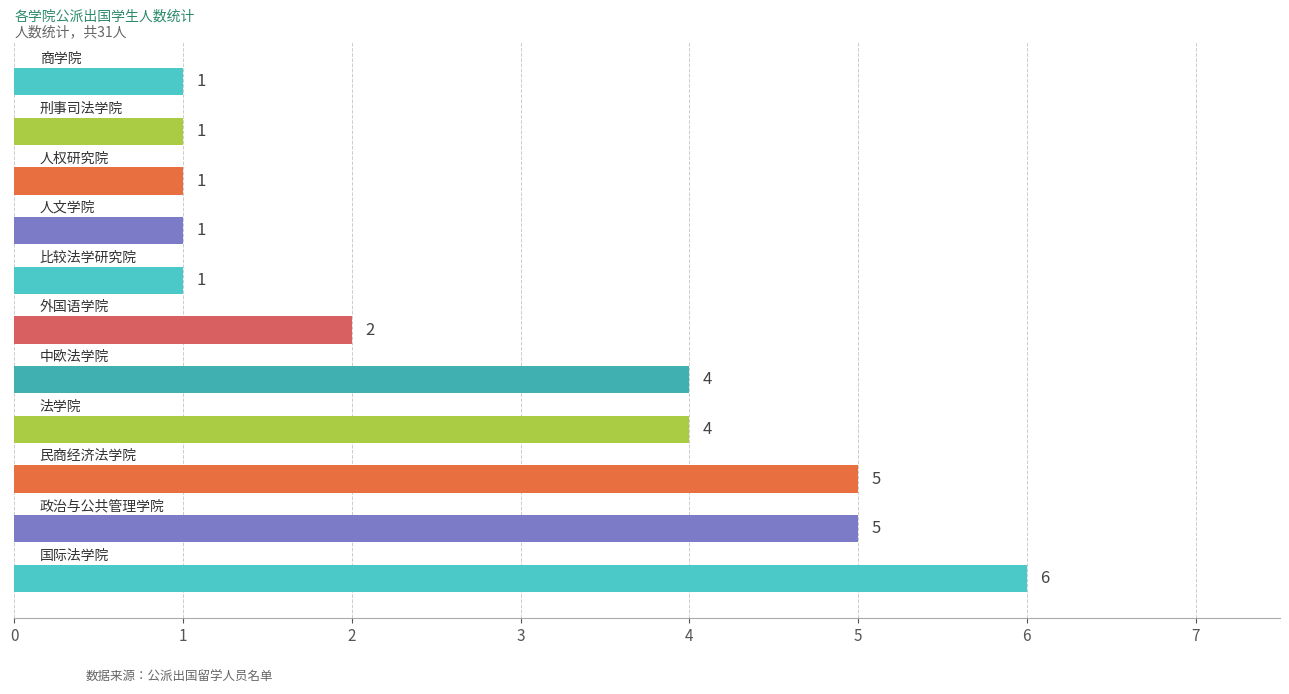

Count the values in the range 1 to 5.

10